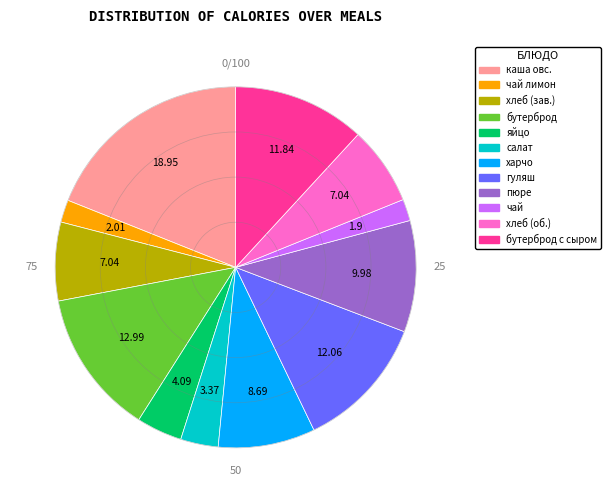

Count the number of slices in the pie.

12